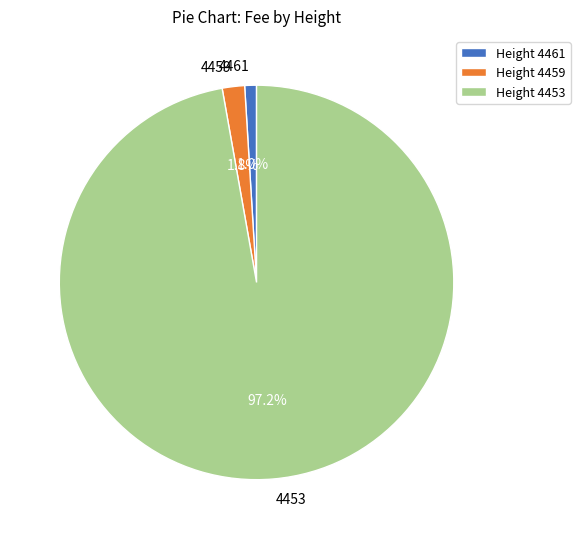

Which has a higher value, 4459 or 4453?

4453